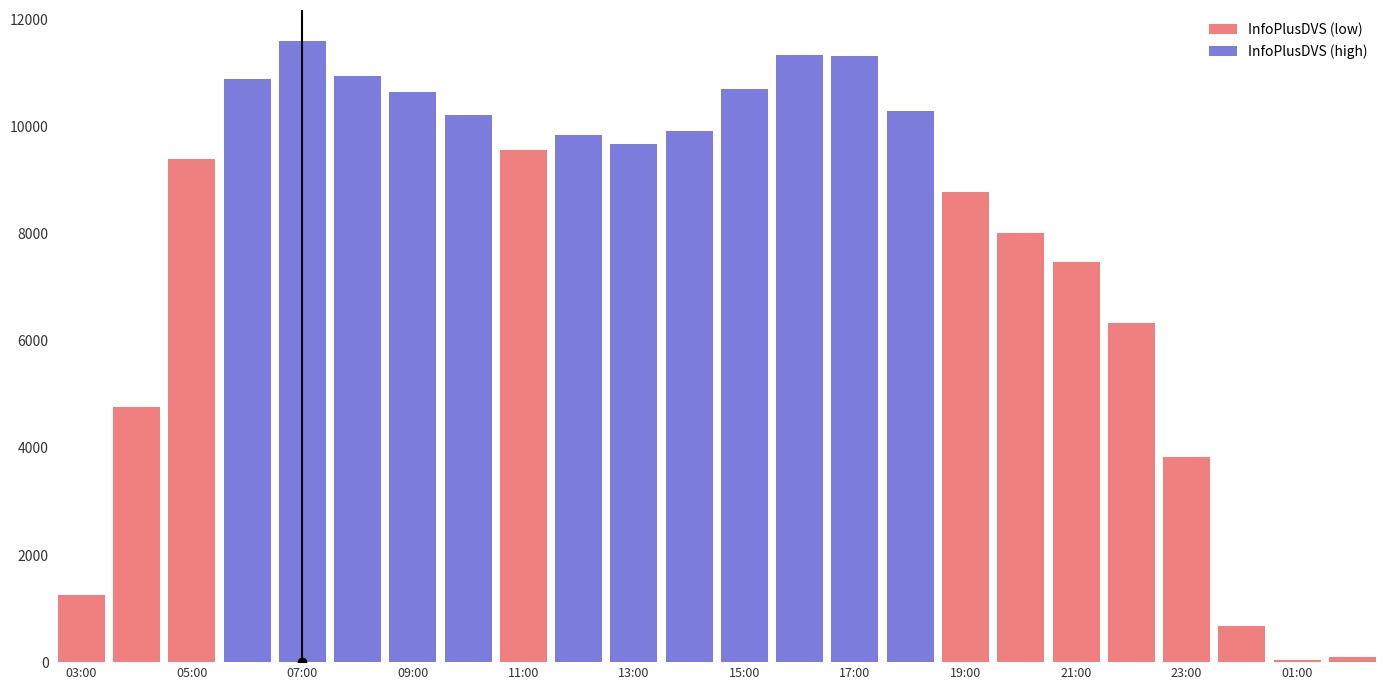

What is the approximate value at 11:00, to the nearest 100?

9600